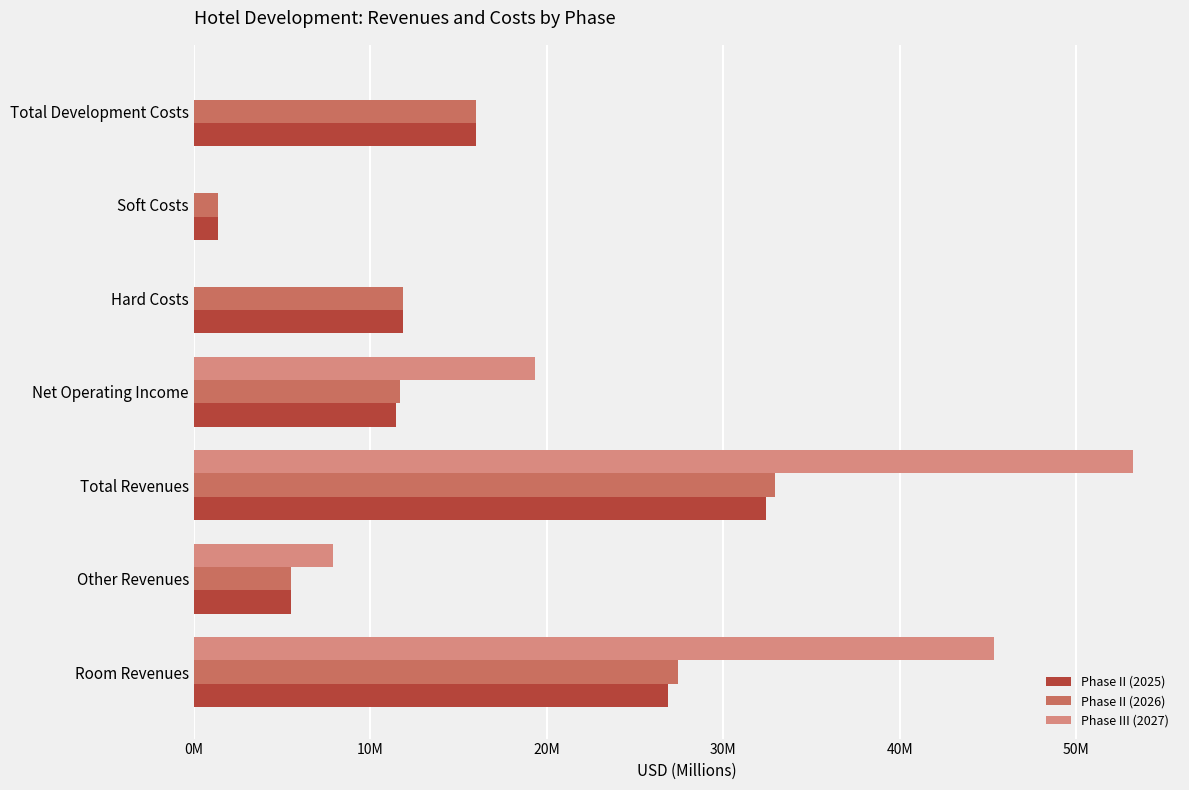

What is the sum of all Phase II (2026) values?

106.8